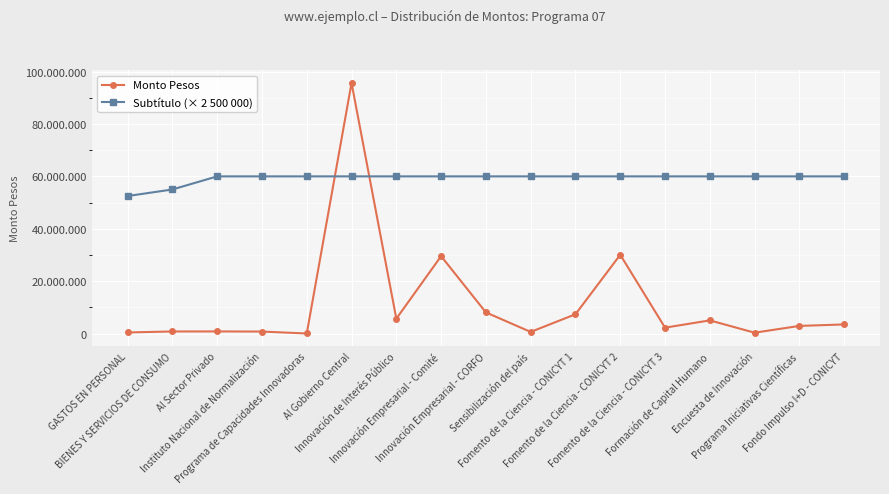

What is the label of the 9th point from the right?

Innovación Empresarial - CORFO